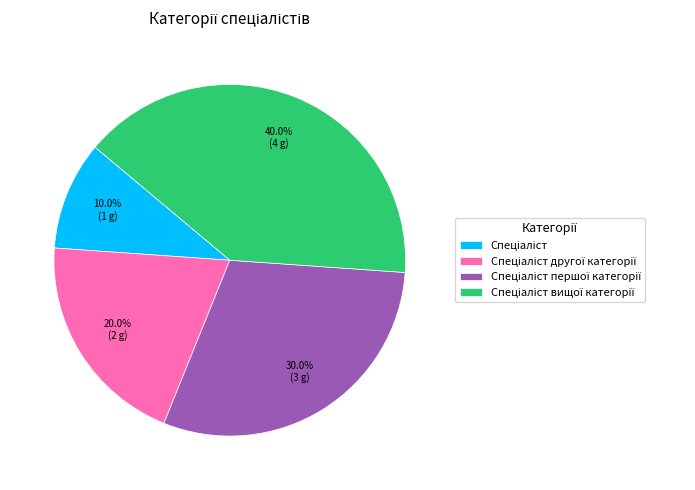

Does any single category account for the majority?

No